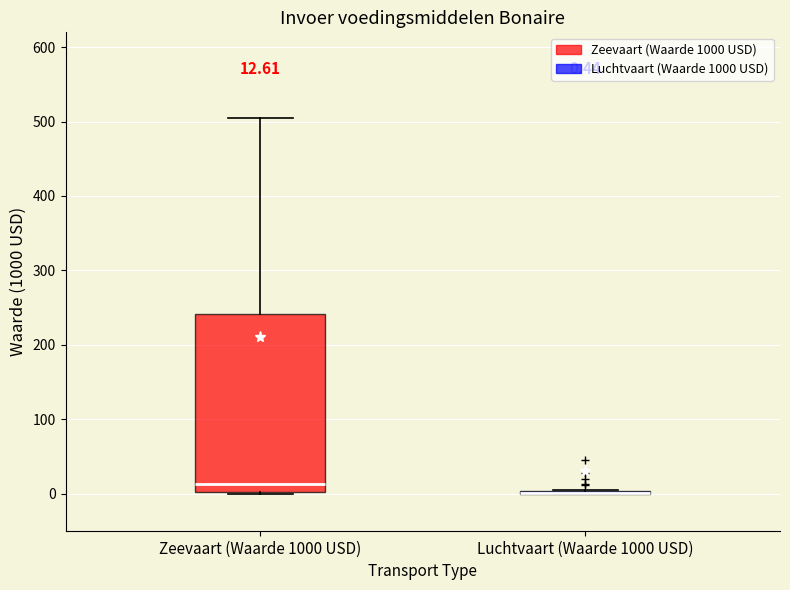

Which box is the tallest, from its lower edge to its upper edge?

Zeevaart (Waarde 1000 USD)